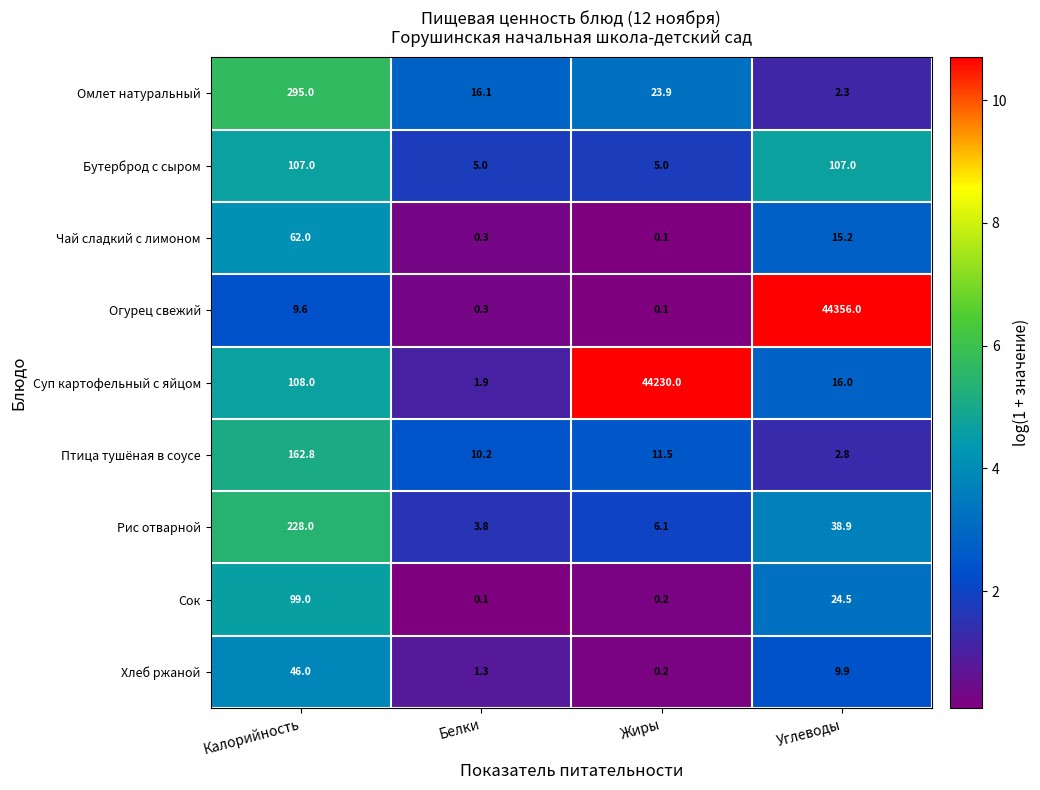

How many series are shown in this chart?

9